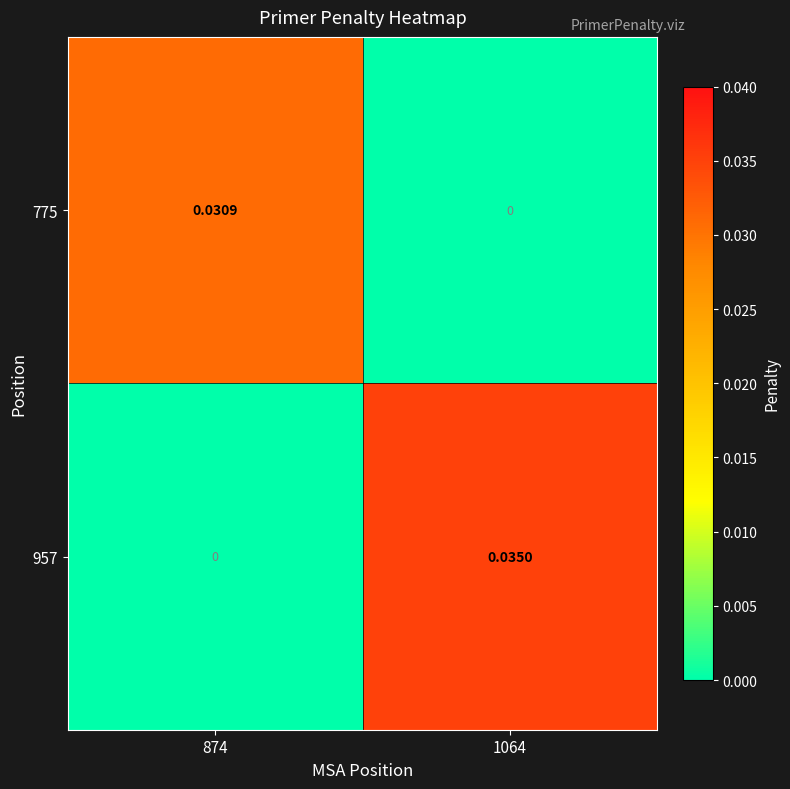

Is the value of 775 at 874 greater than the value of 957 at 874?

Yes